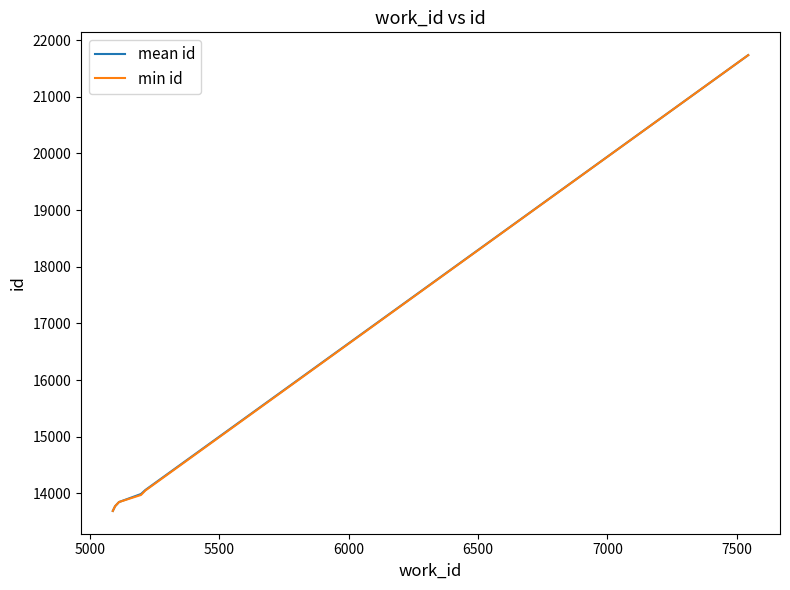

True or false: min id has more than 0 points higher than both neighbors.

False